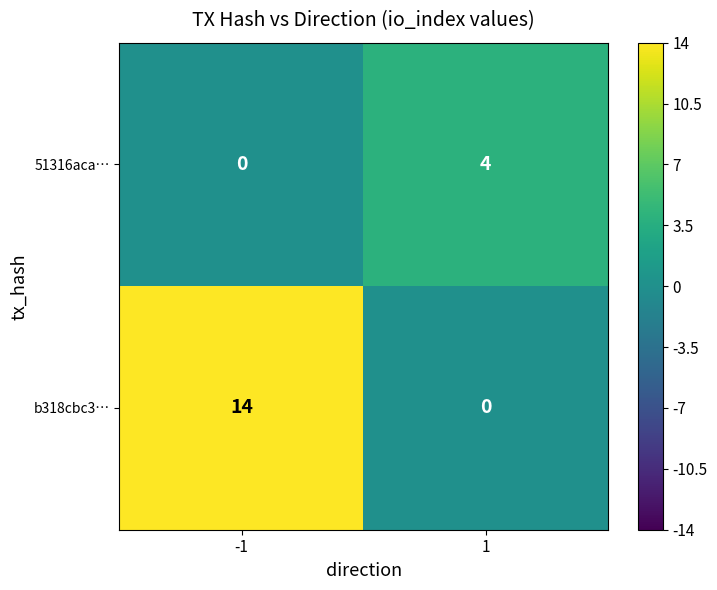

List the series in order of their peak value, highest first.

b318cbc3…, 51316aca…